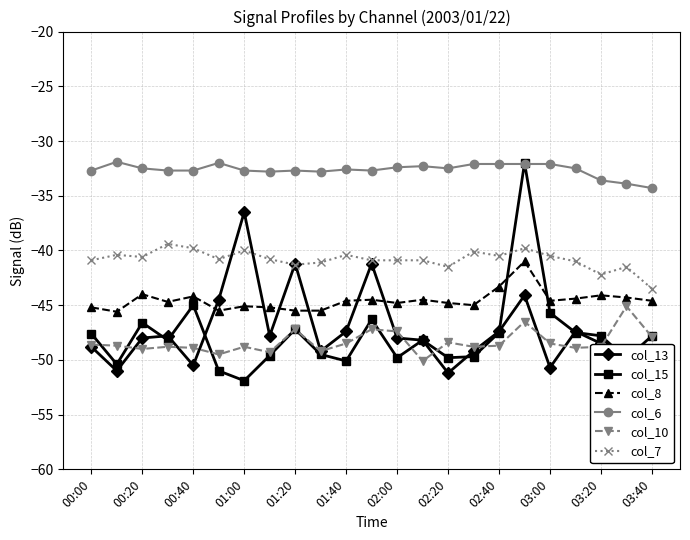

The value of col_7 at 01:00 is -8.7. True or false?

False